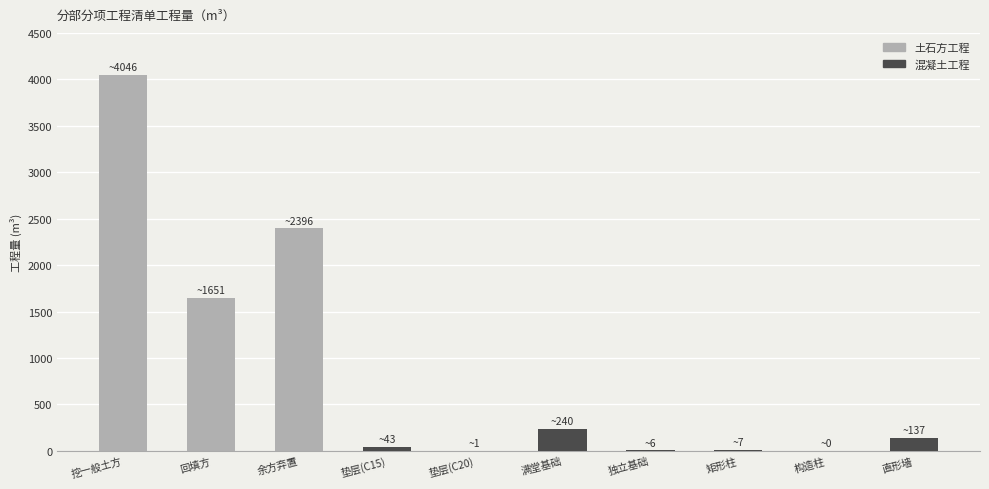

What is the sum of all values?

8528.0